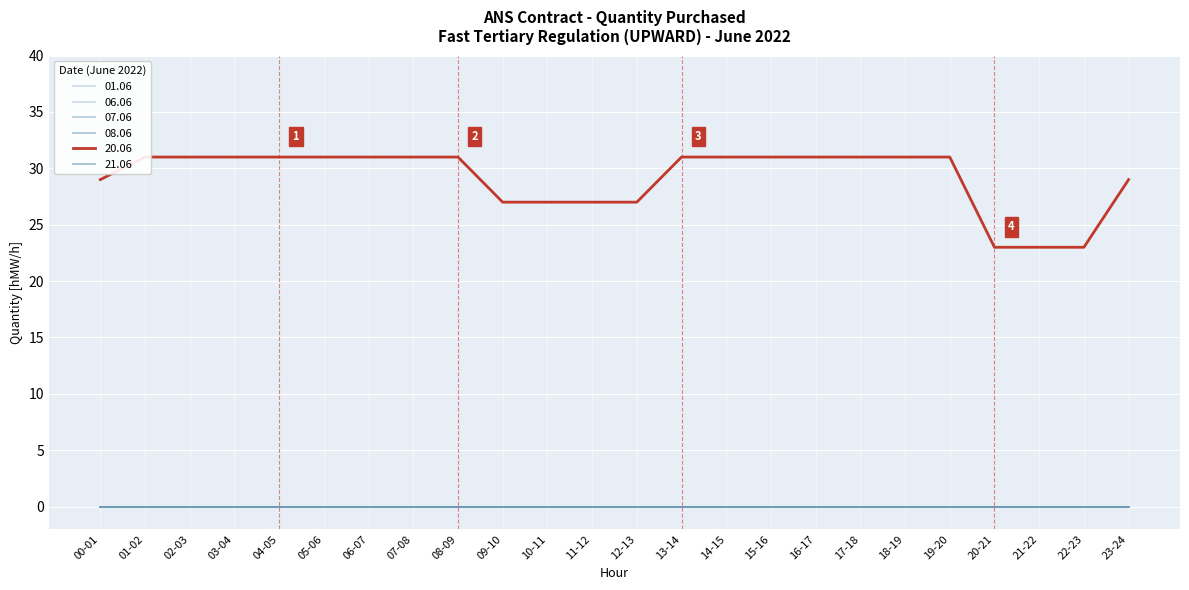

Is the value of 20.06 at 11-12 greater than the value of 06.06 at 05-06?

Yes